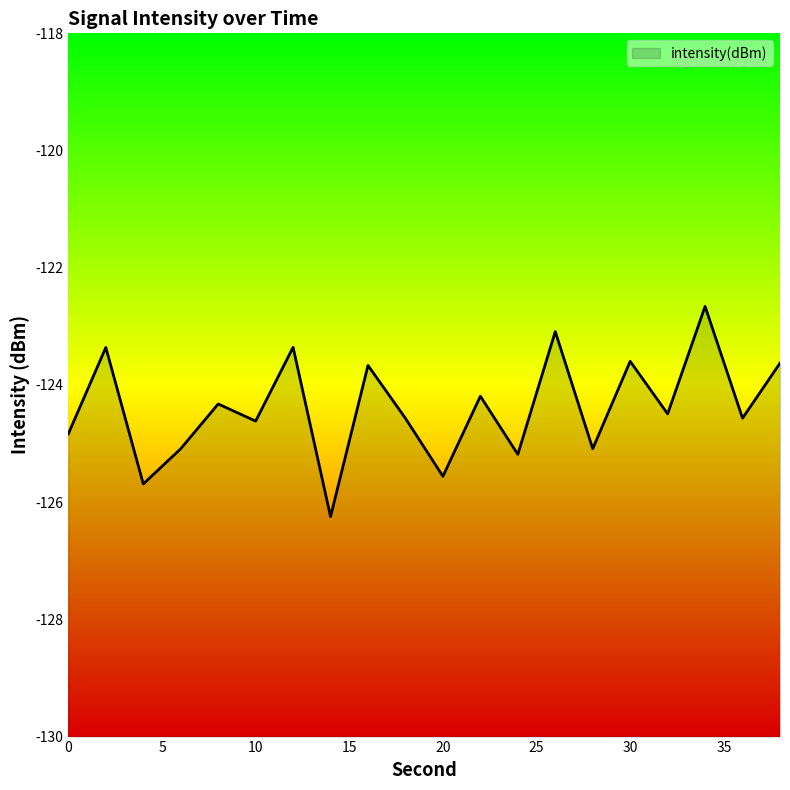

Where is the first local maximum?

2